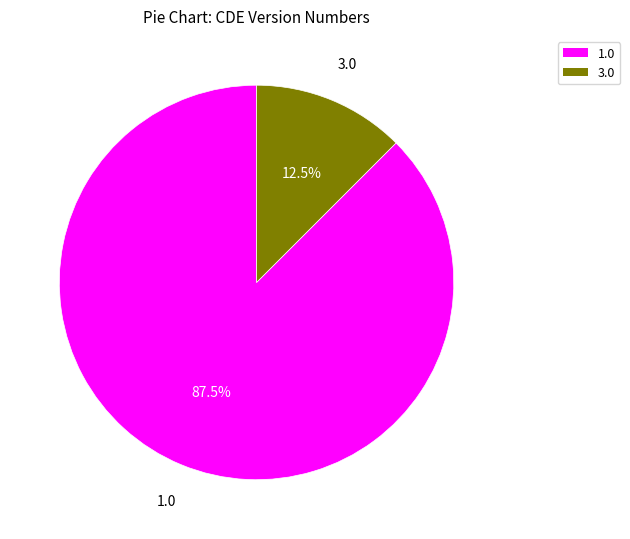

Is there a majority slice in this chart?

Yes